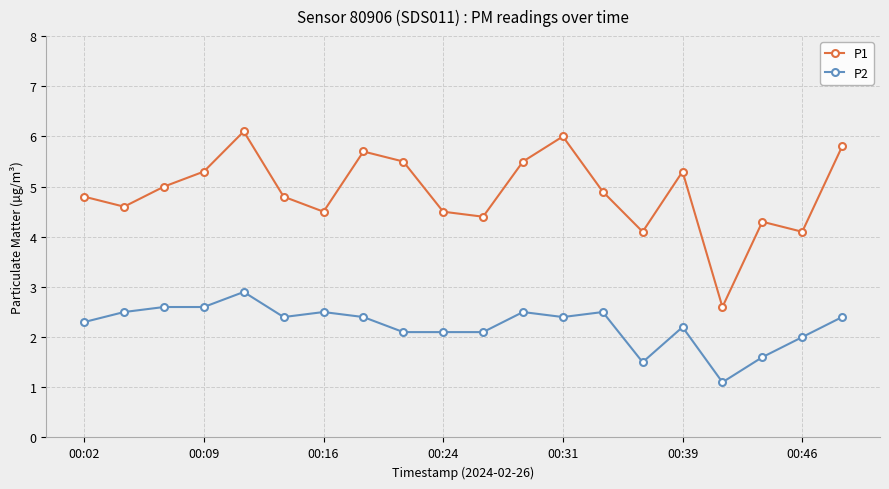

Is this an area chart (filled region under the line)?

No